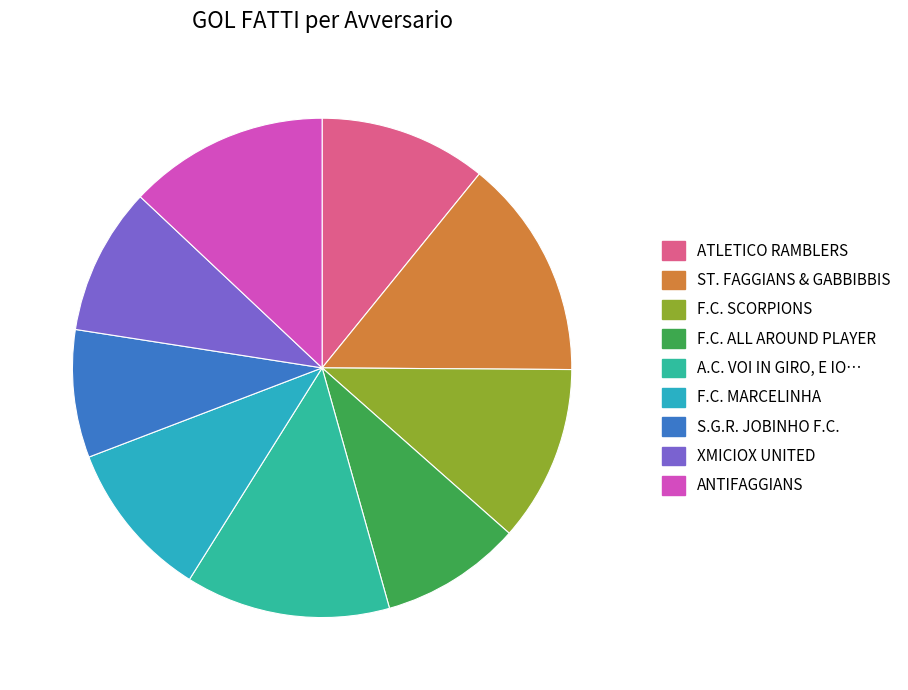

How many slices are in this pie chart?

9